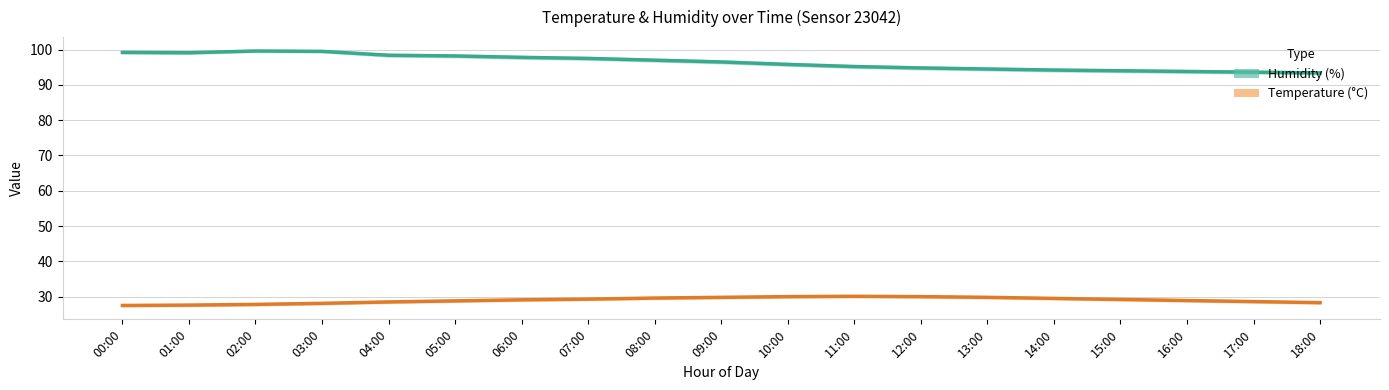

What is the label of the 9th point from the right?

10:00